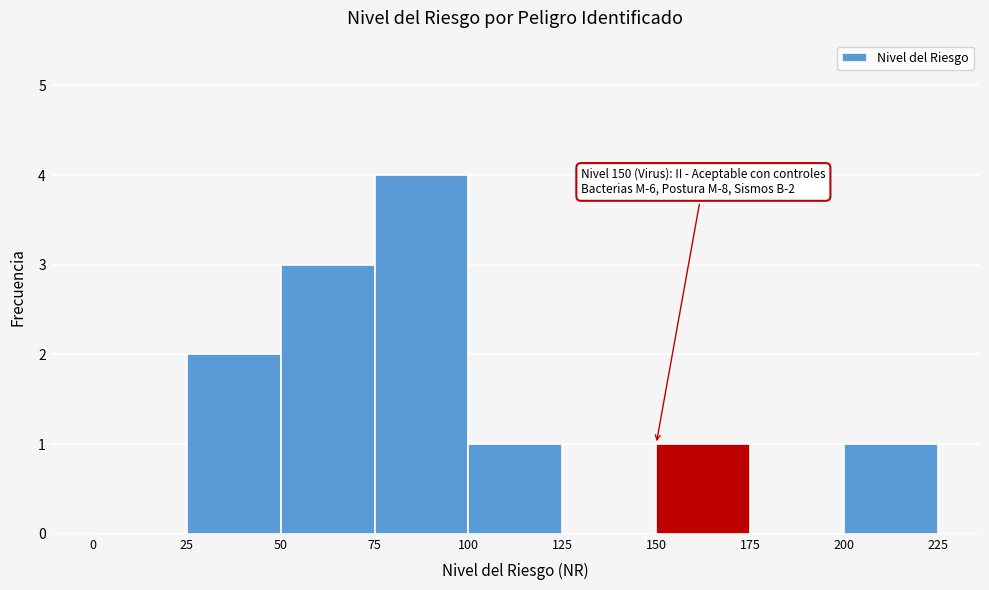

Over which range of the x-axis is the bar tallest?

75 to 100